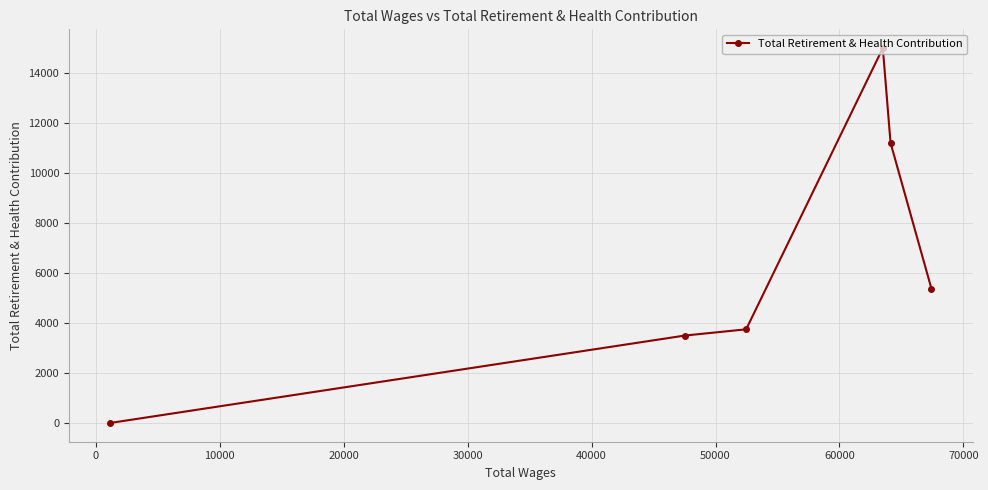

Reading right to left, extract all data points from this chart.

5369	11205	14995	3746	3497	0